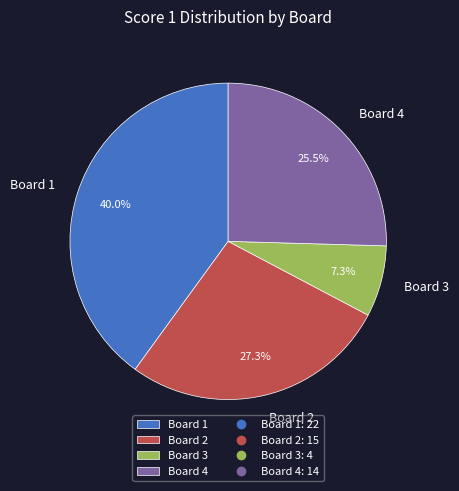

Does any single category account for the majority?

No